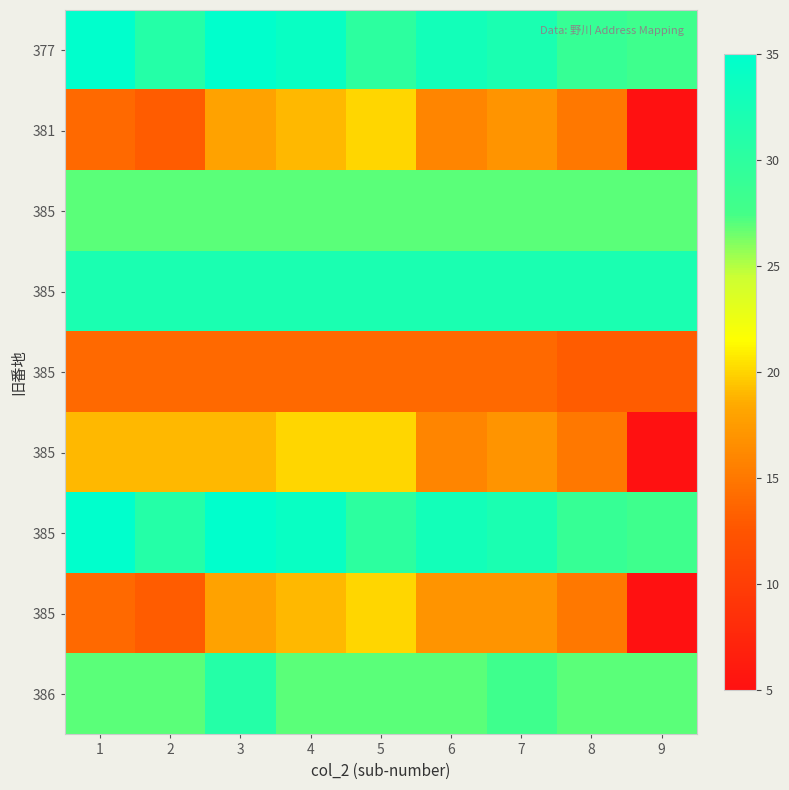

Which label corresponds to the smallest value in the chart?

9